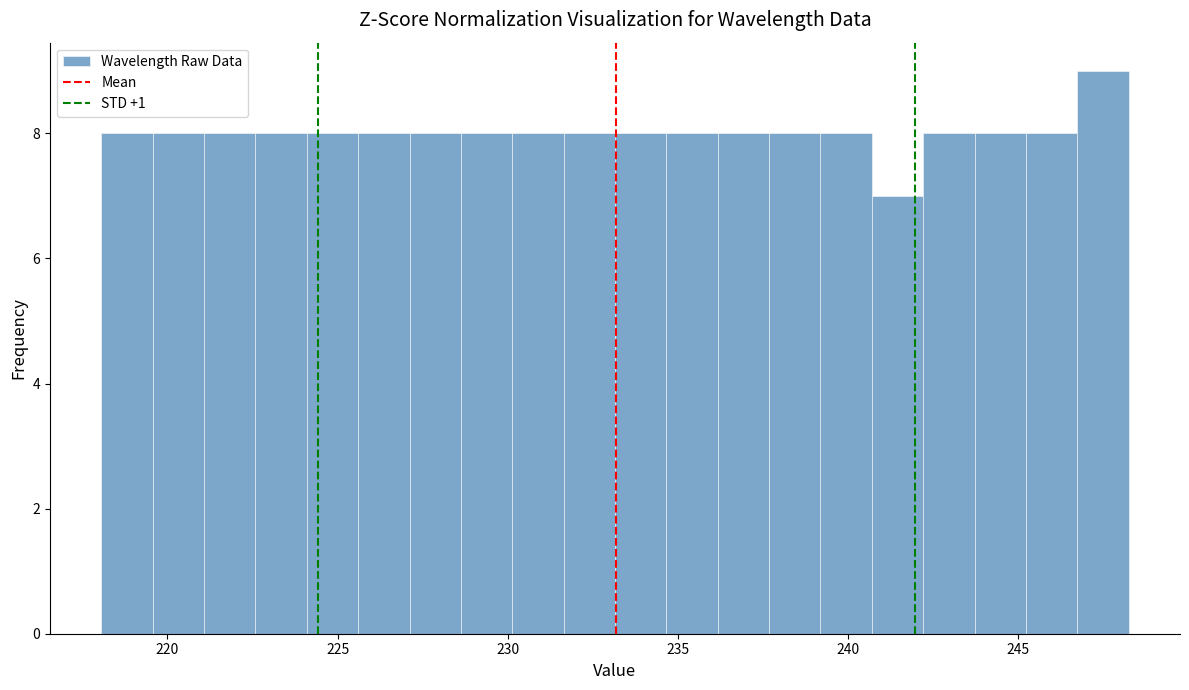

Read against the x-axis, roughly where is the centre of the tallest bar?

247.5